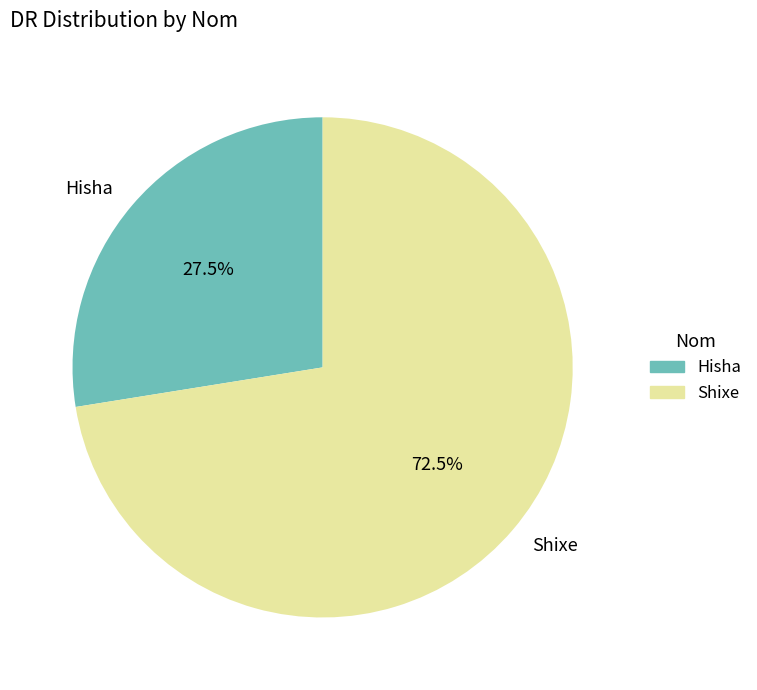

Is there a majority slice in this chart?

Yes